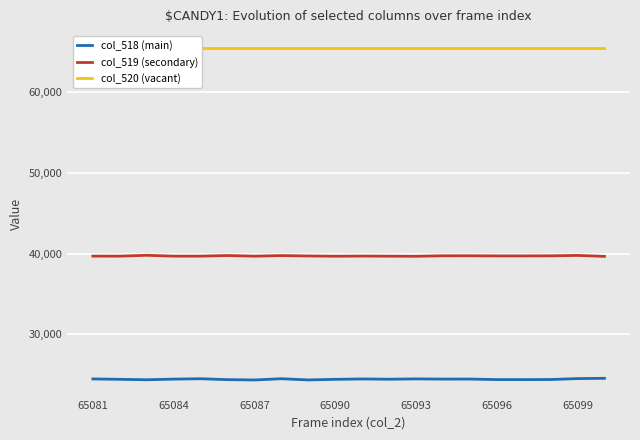

True or false: col_519 (secondary) has a value of 57819 at 65099.

False